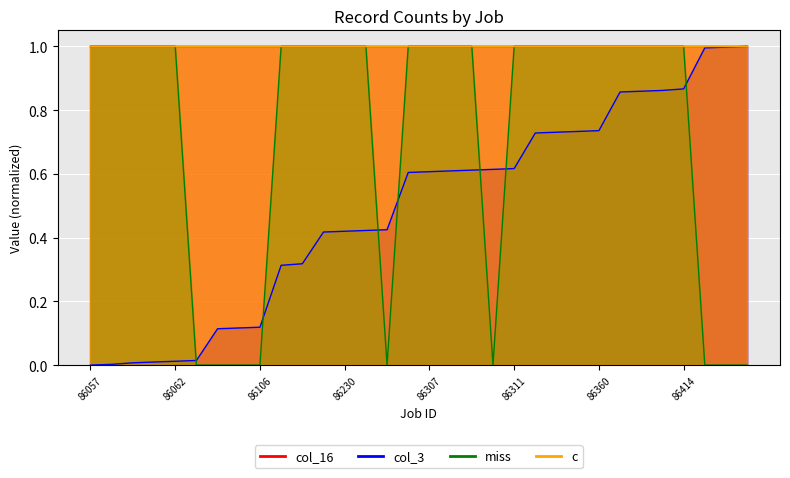

What is the greatest value displayed?

1.0